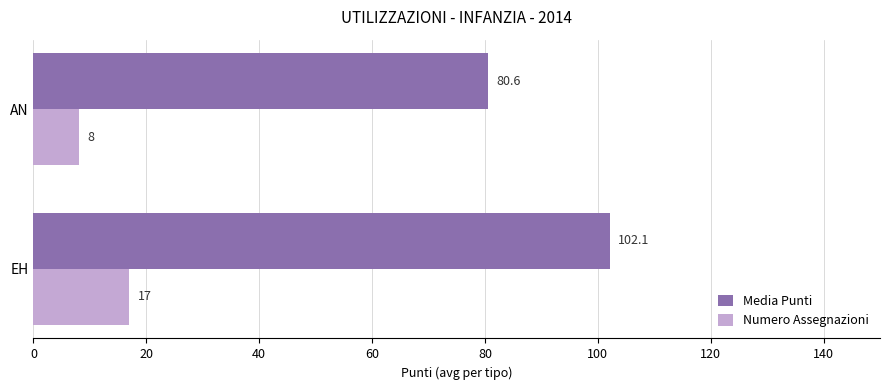

Which series has the largest range (max minus min)?

Media Punti